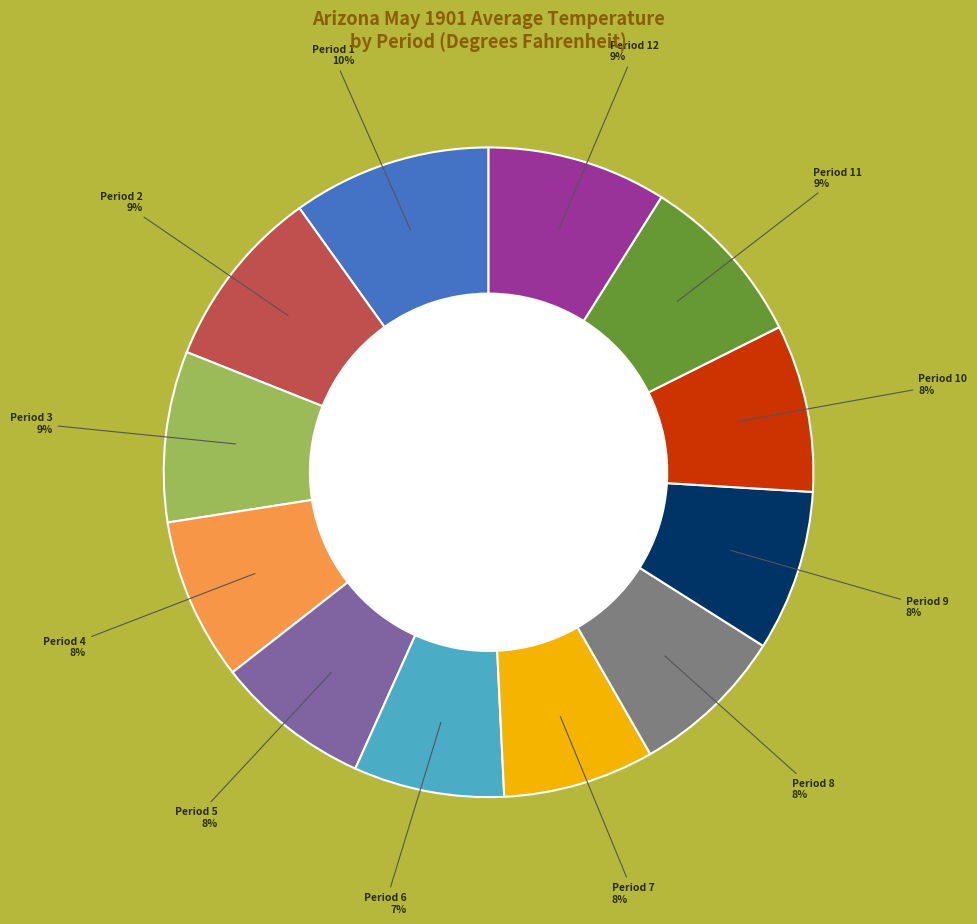

Does any single category account for the majority?

No